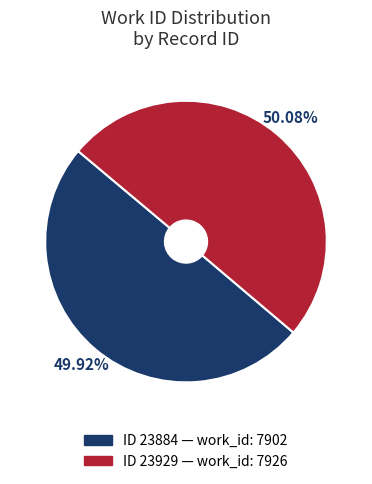

Is there any slice that represents more than half of the pie?

Yes